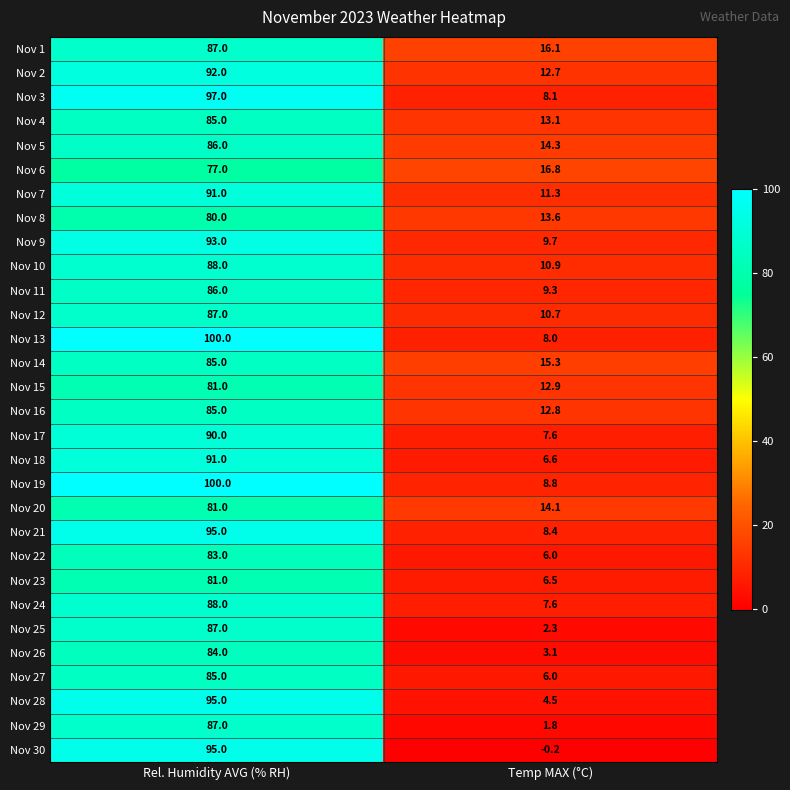

What is the difference between the maximum and minimum values in the Nov 6 series?

60.2